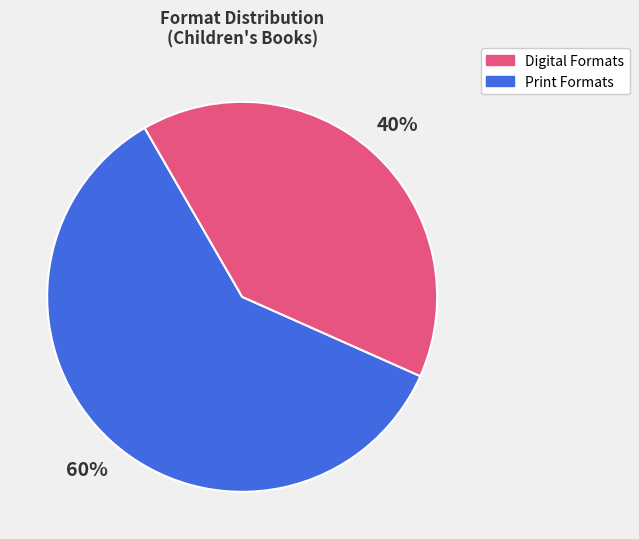

Is there any slice that represents more than half of the pie?

Yes